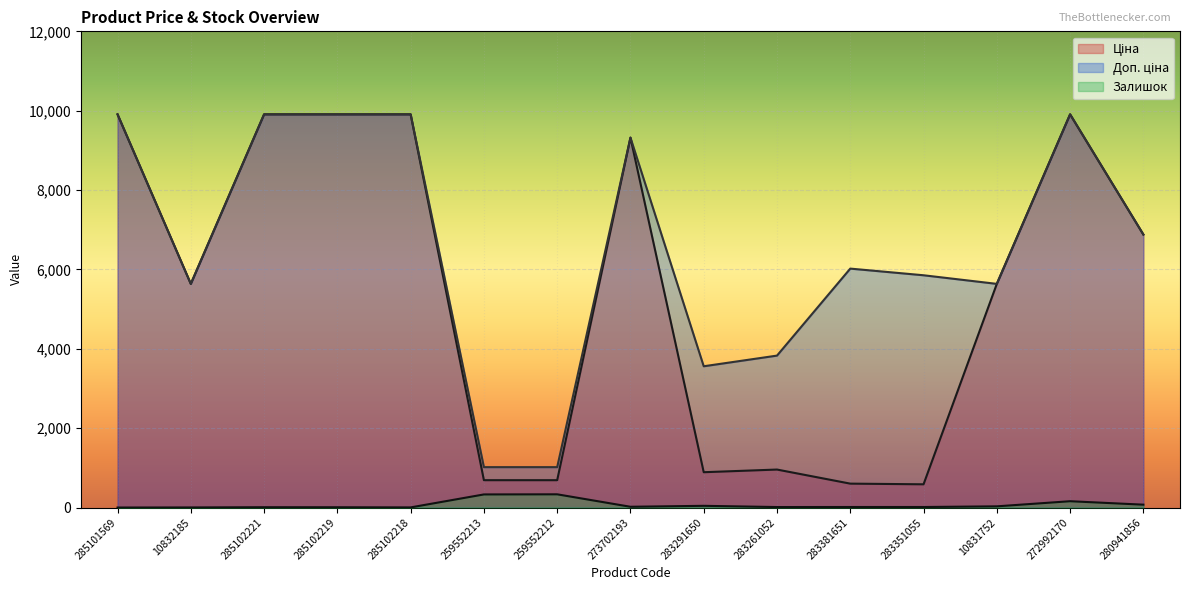

Is it true that Ціна equals 9908.5 at 285101569?

True